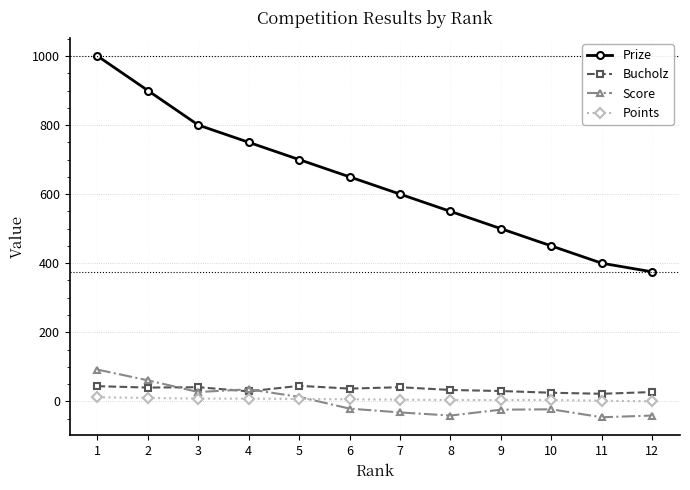

How many values in Score are above zero?

5